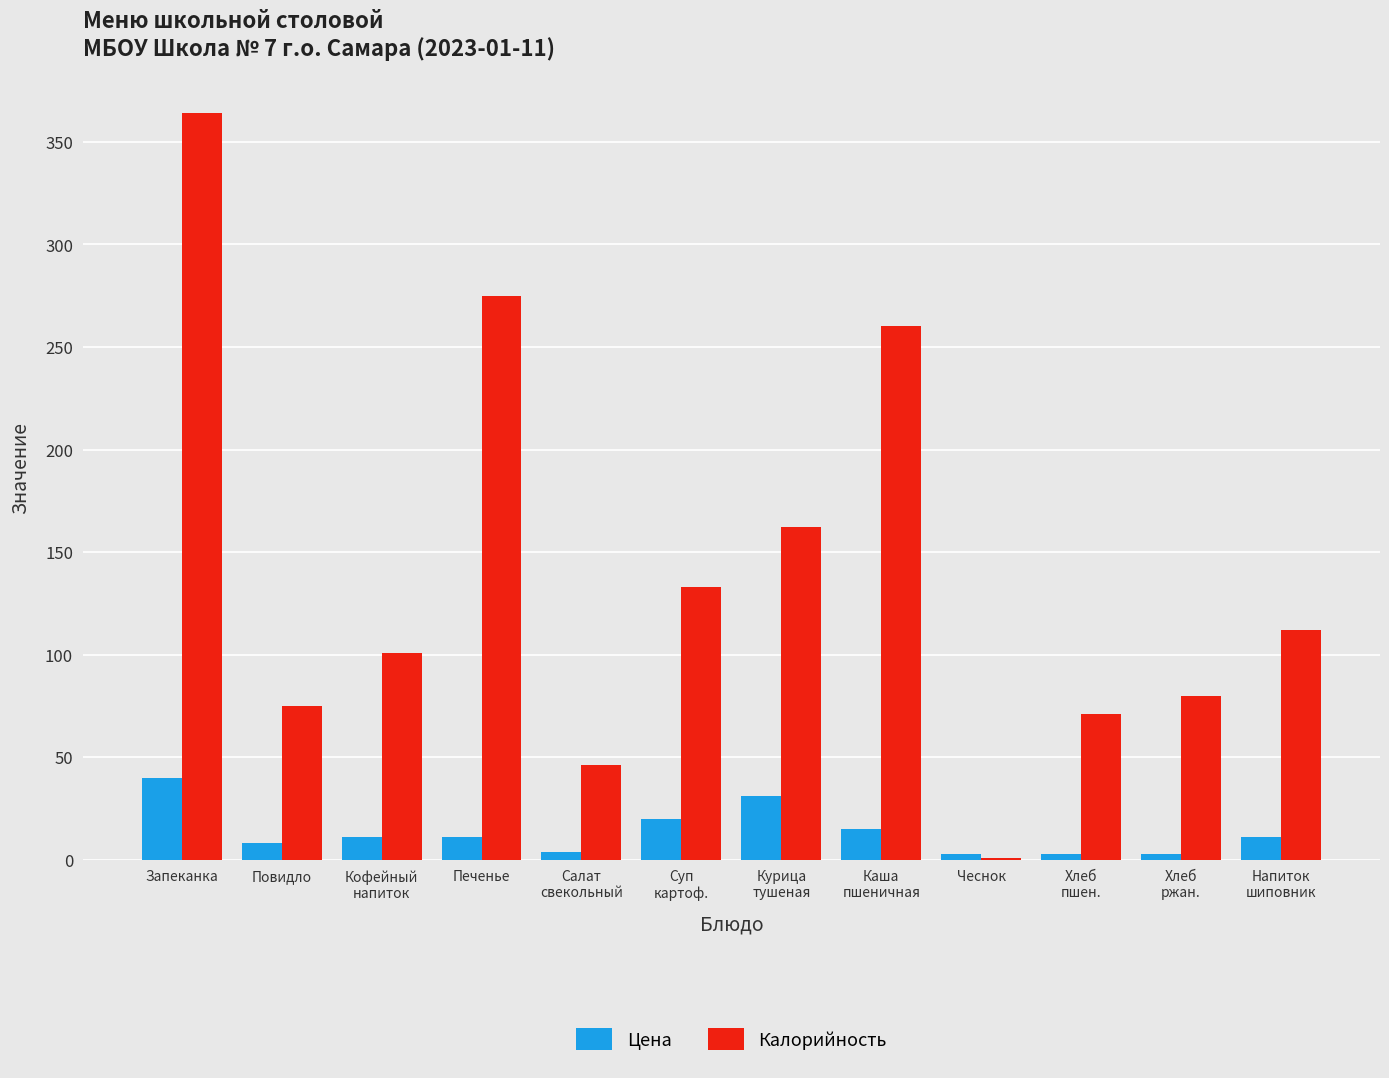

What is the spread (max minus min) of values at Повидло?

67